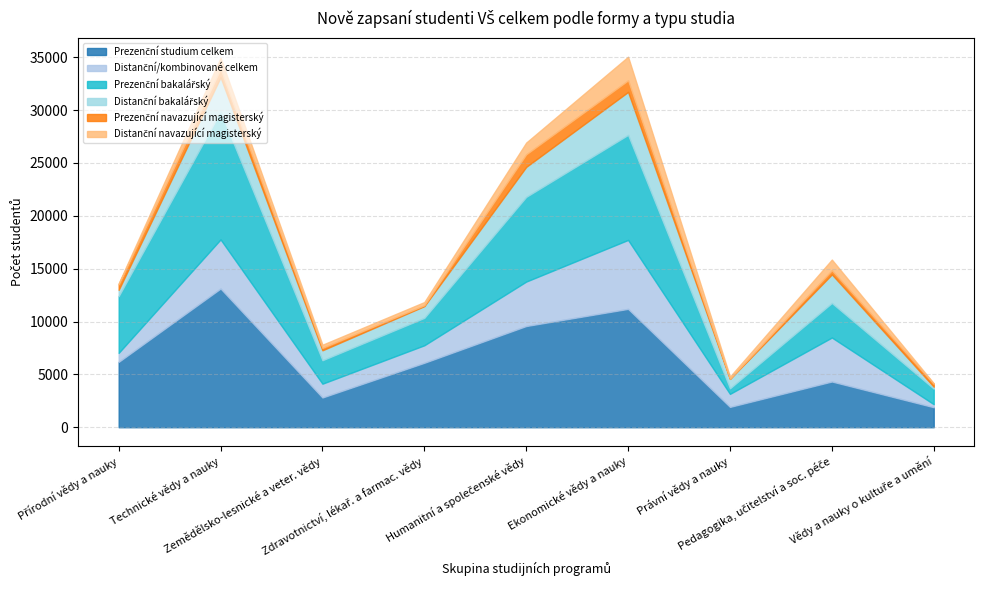

Does the chart display data point markers on the line(s)?

No